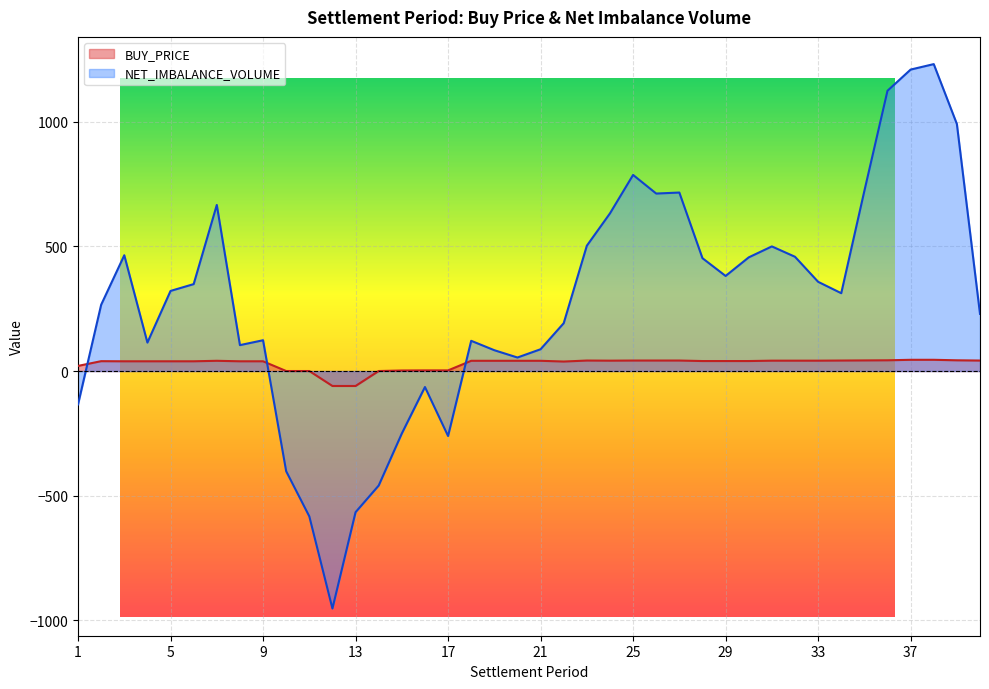

What is the value of the BUY_PRICE point at the 33rd from the left?

41.5